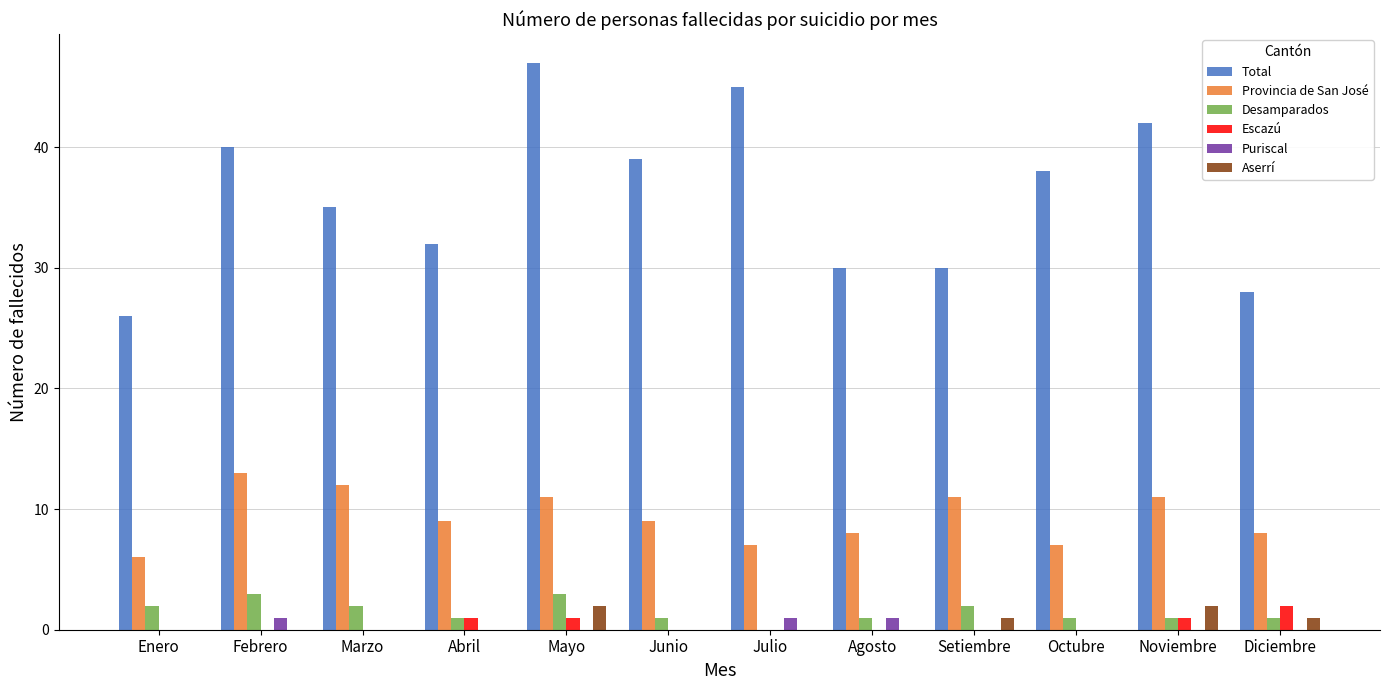

What are all the series names shown in the legend?

Total, Provincia de San José, Desamparados, Escazú, Puriscal, Aserrí